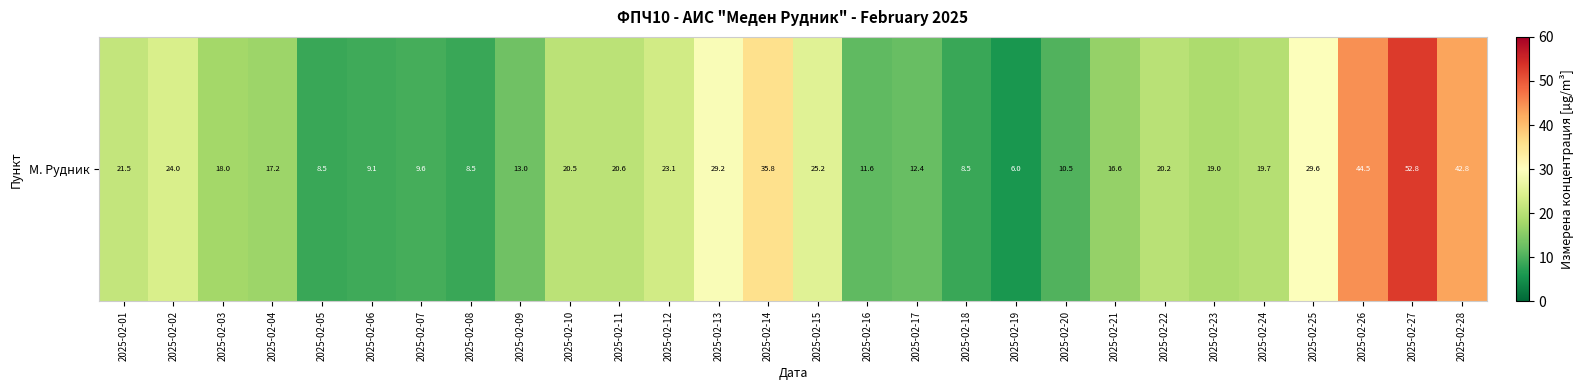

What is the sum of the values at 2025-02-12 and 2025-02-05?

31.5